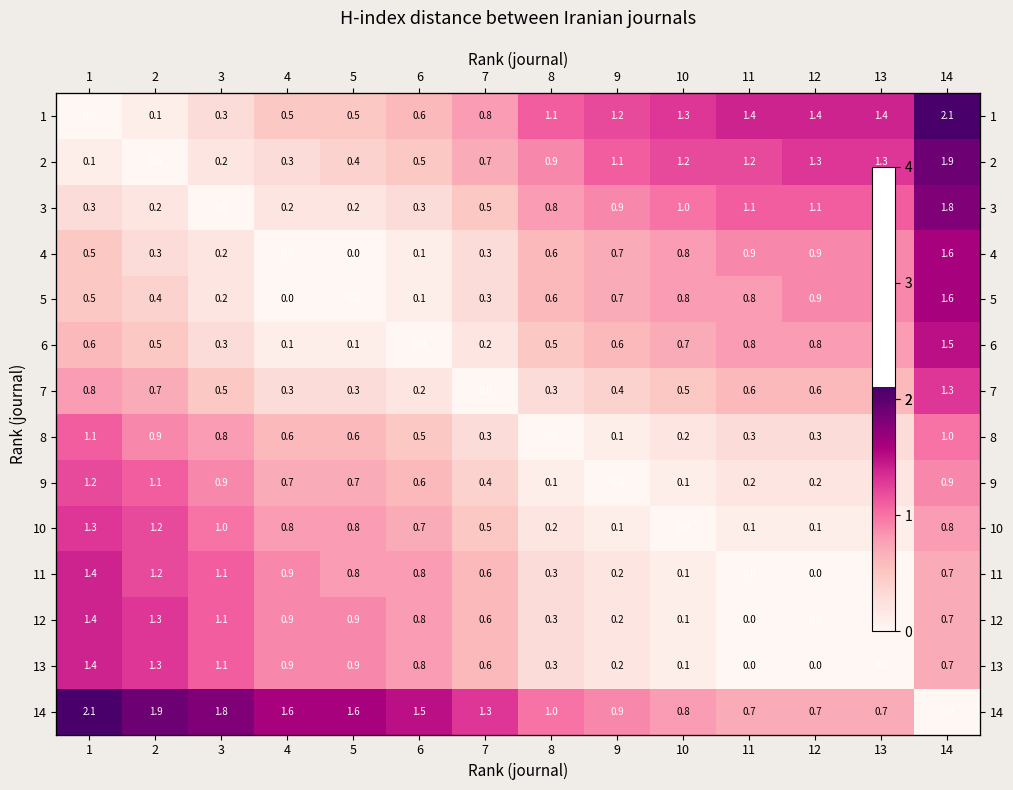

At which label is 3 closest to 0?

3